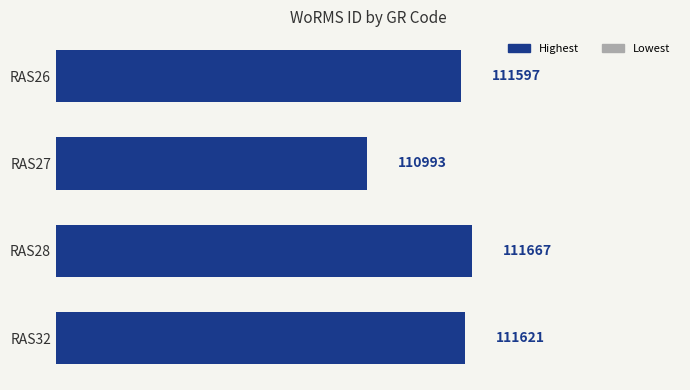

How many data points does each series have?

4